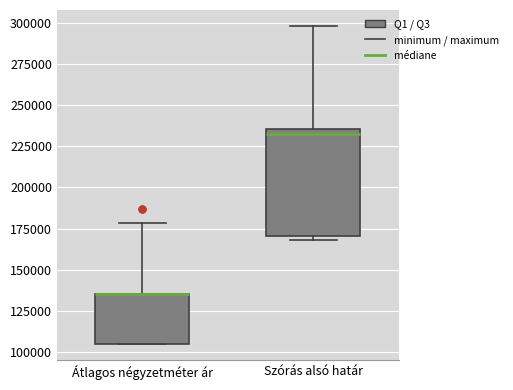

Reading left to right, transcribe this box plot: for each box, give where its median line is, the range the box spans, and where its two whiskers end, as read against the y-axis. The values are not printed on the chart, so give them approximately, as read against the axis.

Átlagos négyzetméter ár: median 135000 (drawn on the box's upper edge), box 105000 to 135000, whiskers 105000 to 180000
Szórás alsó határ: median 235000 (just below the box's upper edge), box 170000 to 235000, whiskers 170000 (just below the box's lower edge) to 300000